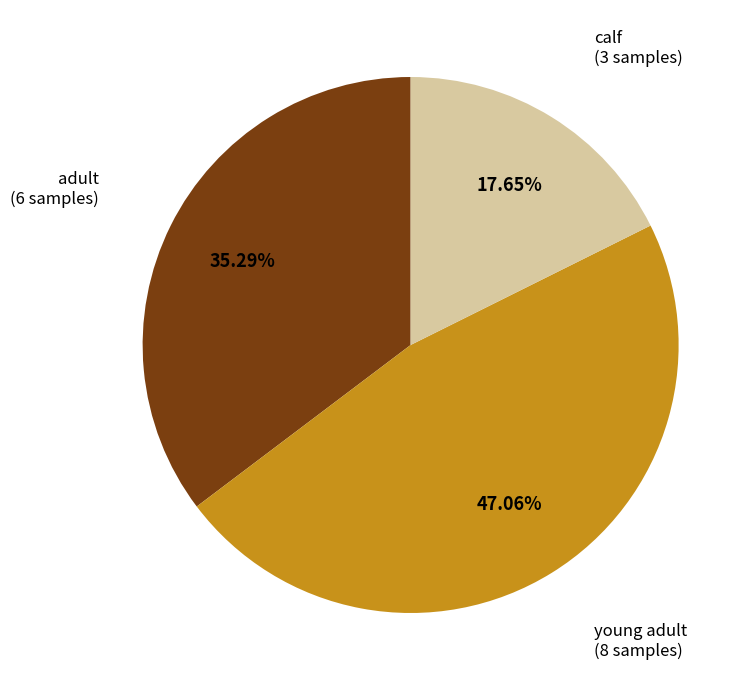

Does any single category account for the majority?

No